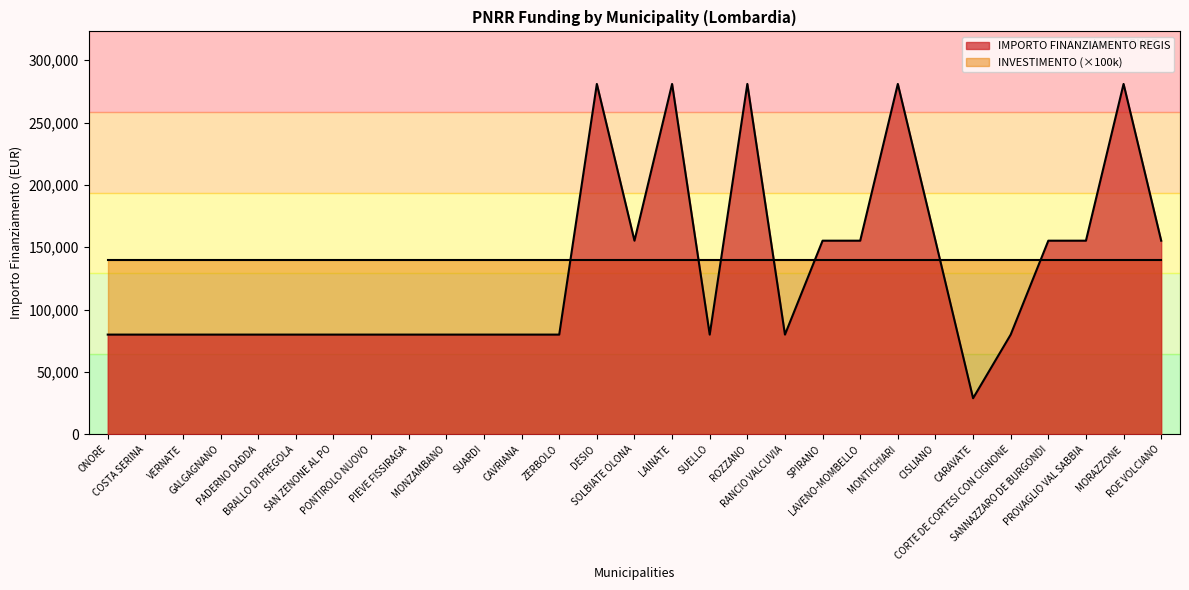

What is the minimum value shown in the chart?

28902